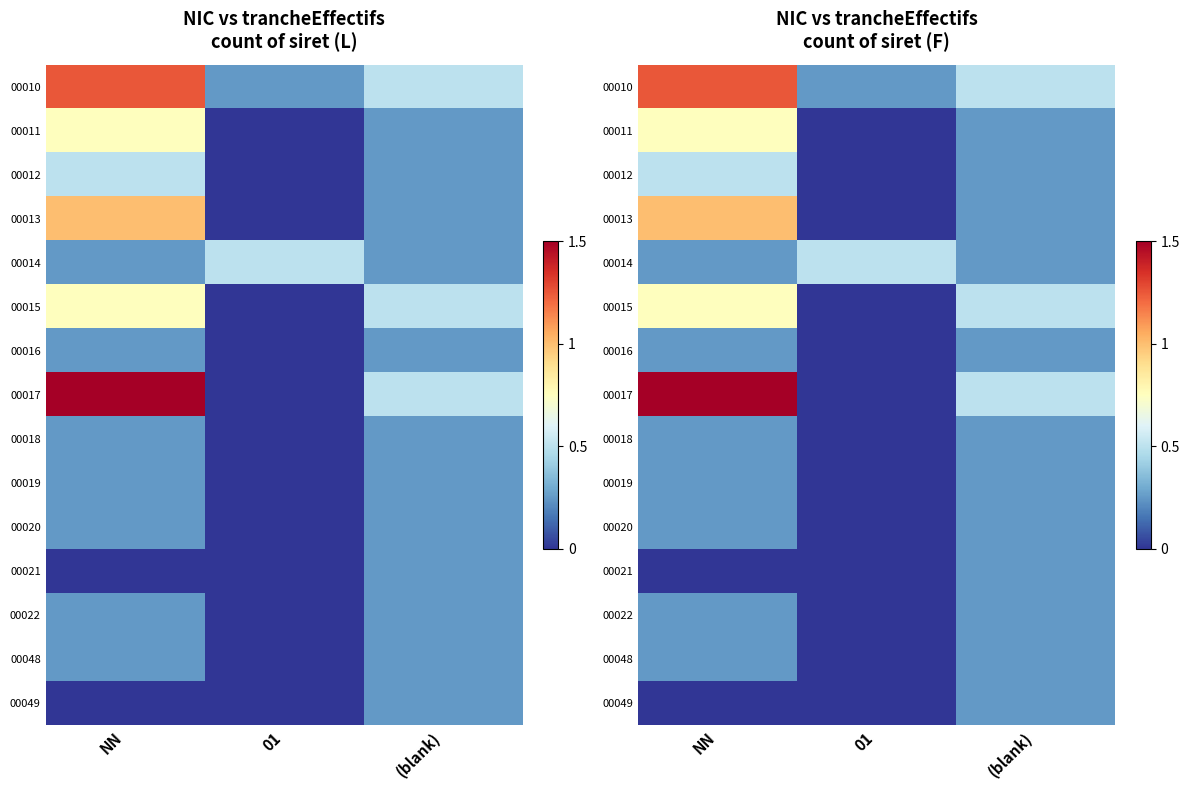

What is the average value of the 00048 series?

0.2